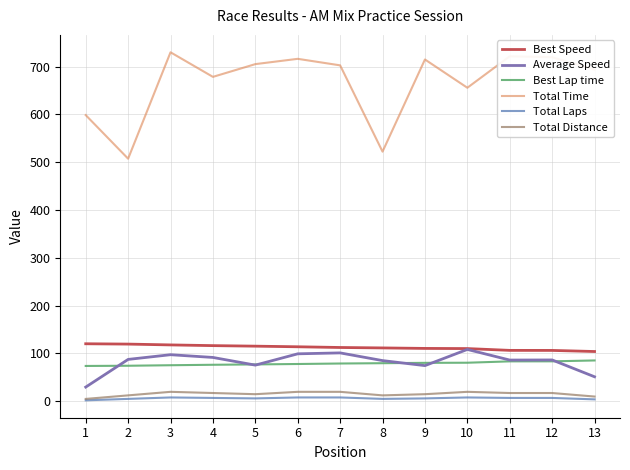

Which series changed the most between 3 and 9?

Average Speed